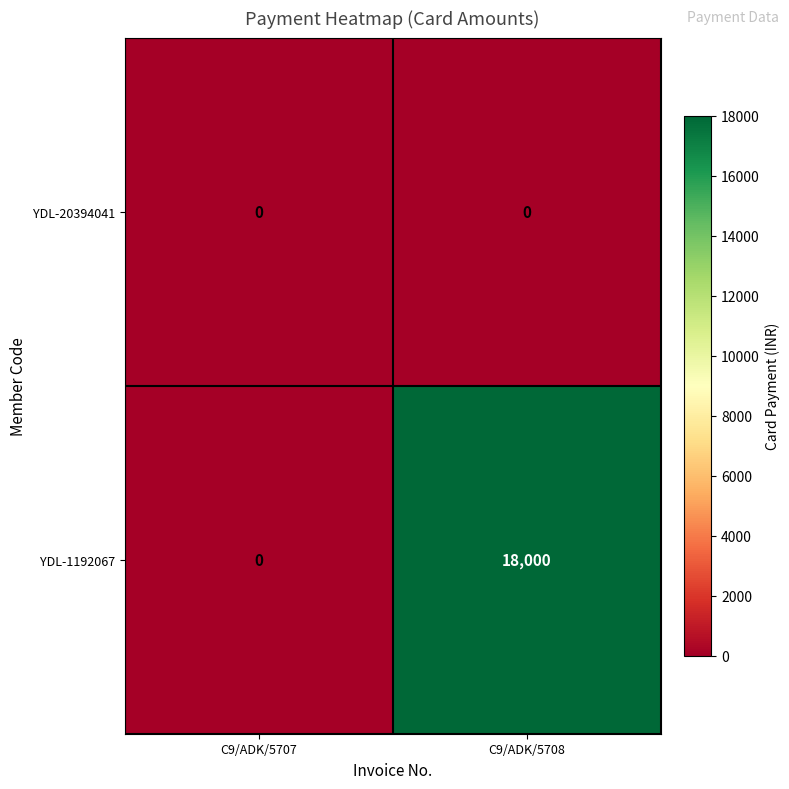

At which label is YDL-1192067 closest to 9000?

C9/ADK/5707